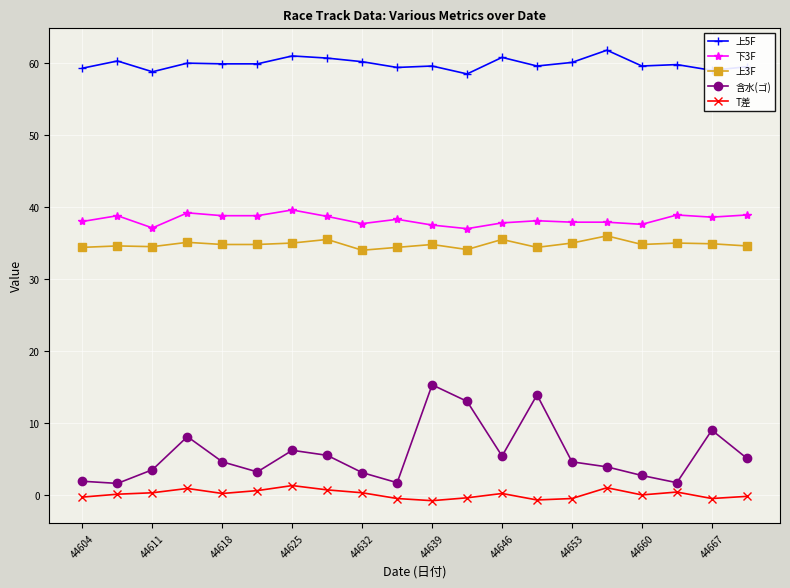

True or false: 上5F has more than 0 interior local peaks.

True